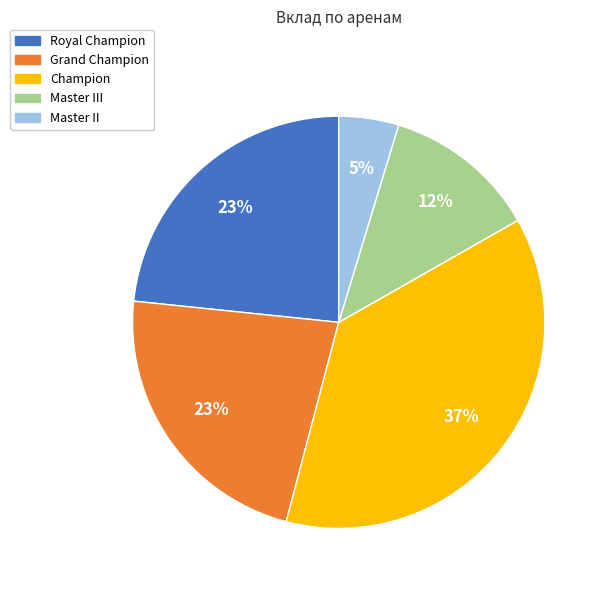

Which category has the biggest portion of the pie?

Champion